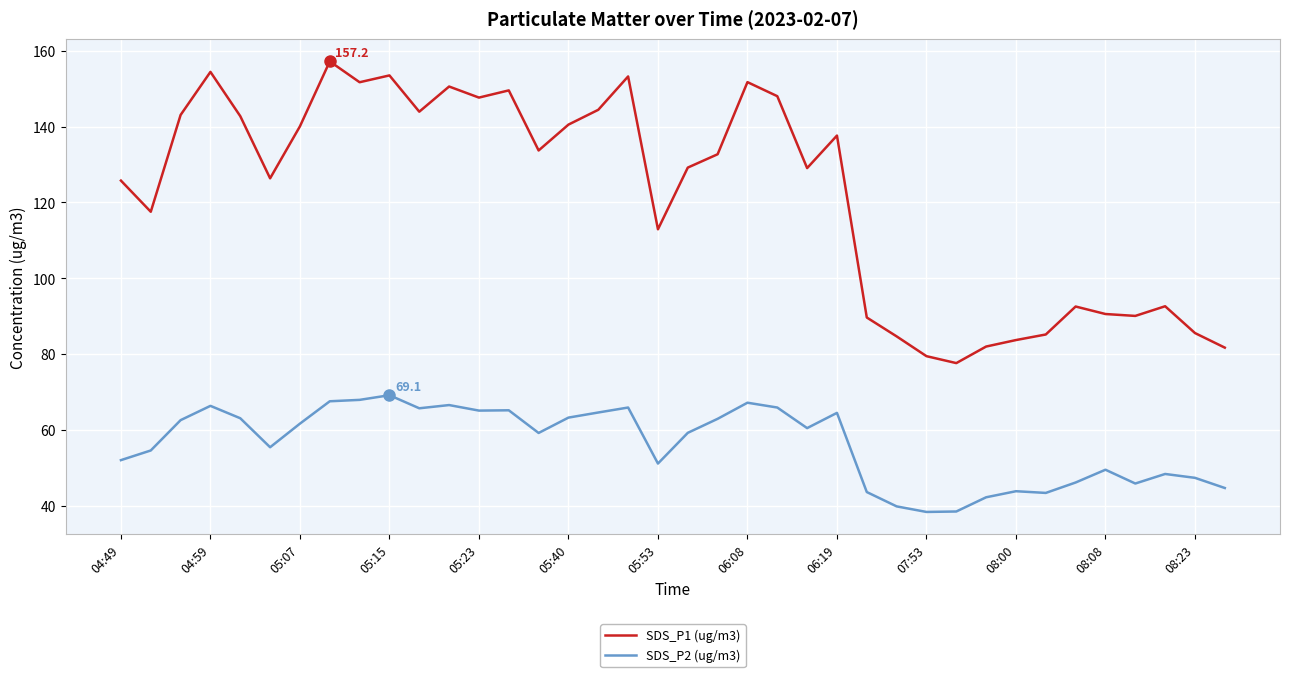

Count the number of data series in this chart.

2